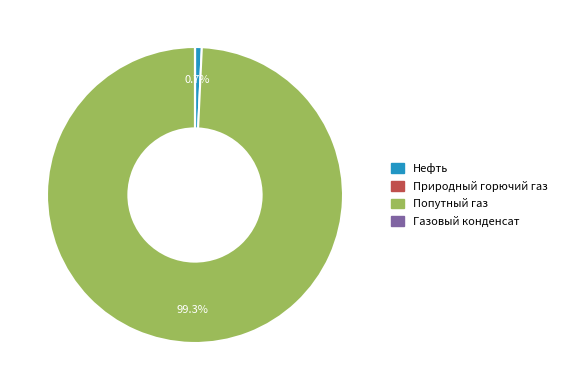

How much of the chart is everything except Природный горючий газ?

0.7%